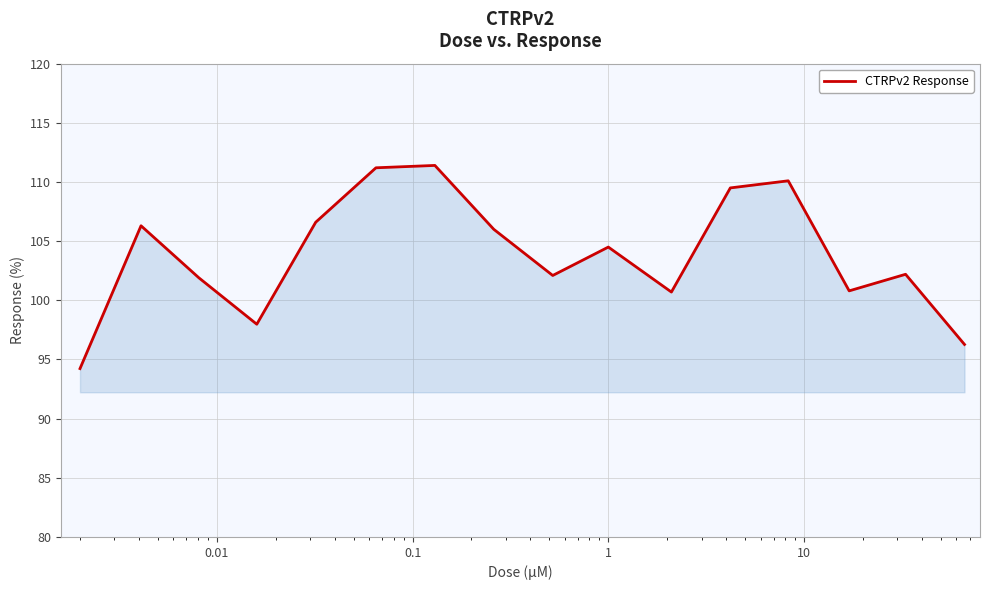

What is the smallest value displayed?

94.2